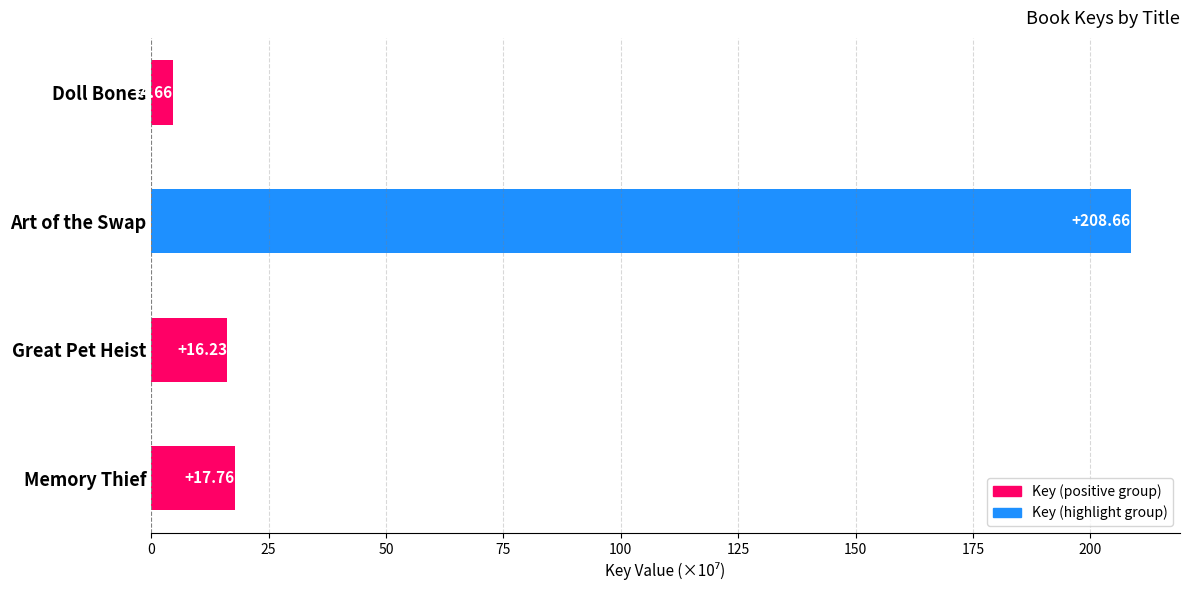

Which has a higher value, Memory Thief or Doll Bones?

Memory Thief